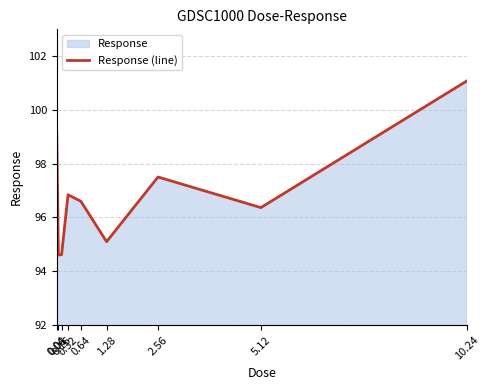

What is the average value?

96.9